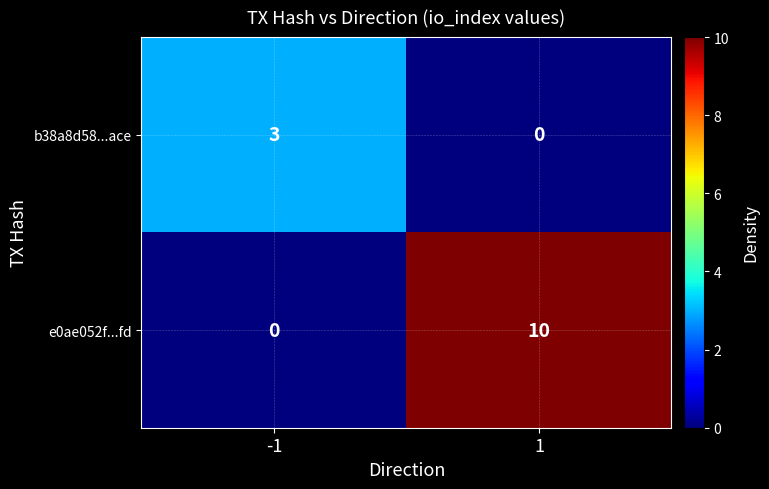

Count the number of data series in this chart.

2